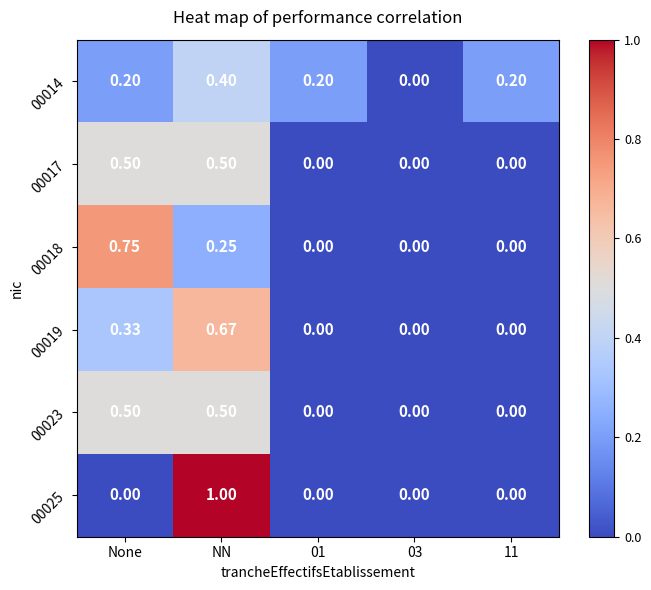

How many series are shown in this chart?

6